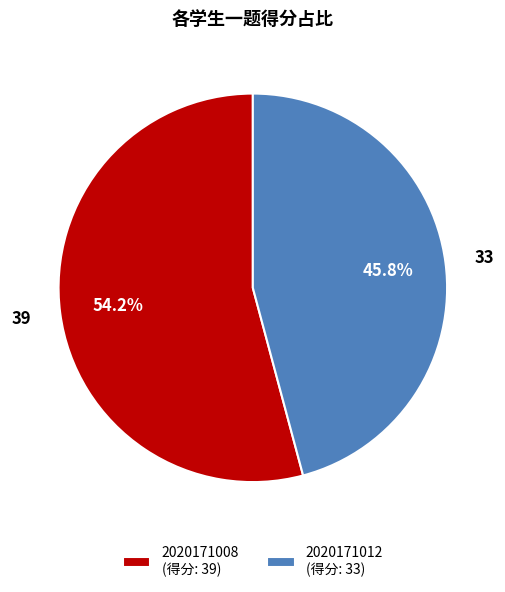

What is the smallest slice in the pie chart?

2020171012